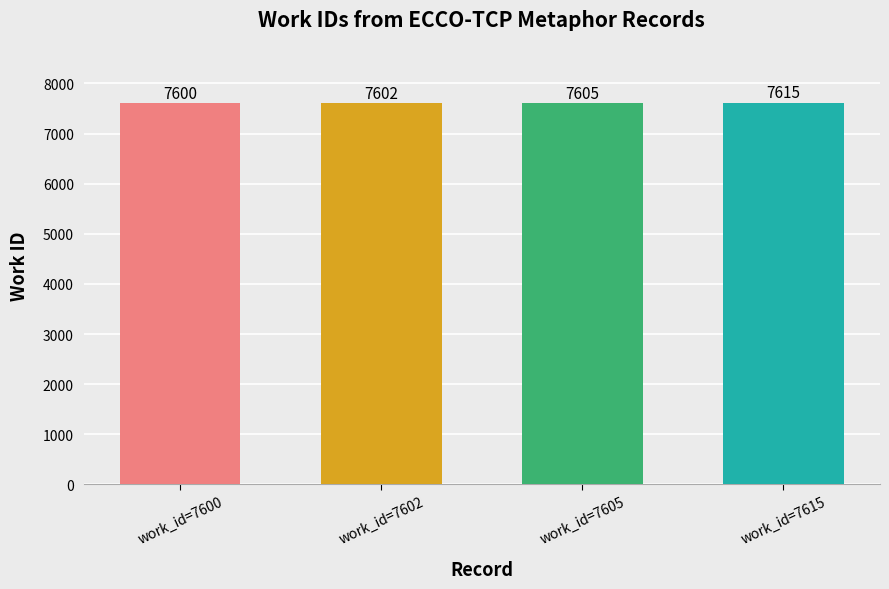

How many bars are there in total?

4